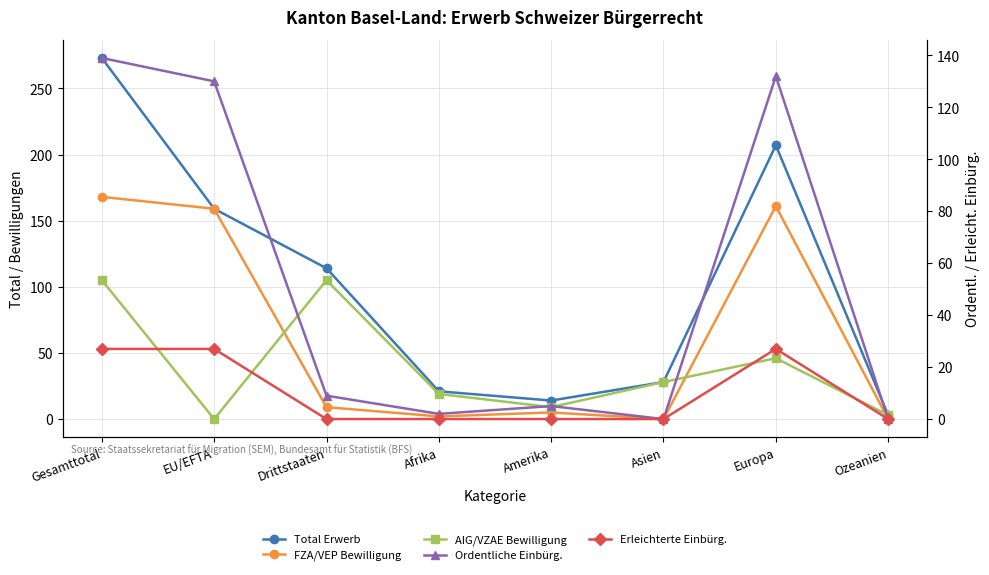

Reading left to right, what are all the values shown in this chart?

Total Erwerb: Gesamttotal=273	EU/EFTA=159	Drittstaaten=114	Afrika=21	Amerika=14	Asien=28	Europa=207	Ozeanien=3
FZA/VEP Bewilligung: Gesamttotal=168	EU/EFTA=159	Drittstaaten=9	Afrika=2	Amerika=5	Asien=0	Europa=161	Ozeanien=0
AIG/VZAE Bewilligung: Gesamttotal=105	EU/EFTA=0	Drittstaaten=105	Afrika=19	Amerika=9	Asien=28	Europa=46	Ozeanien=3
Ordentliche Einbürg.: Gesamttotal=139	EU/EFTA=130	Drittstaaten=9	Afrika=2	Amerika=5	Asien=0	Europa=132	Ozeanien=0
Erleichterte Einbürg.: Gesamttotal=27	EU/EFTA=27	Drittstaaten=0	Afrika=0	Amerika=0	Asien=0	Europa=27	Ozeanien=0